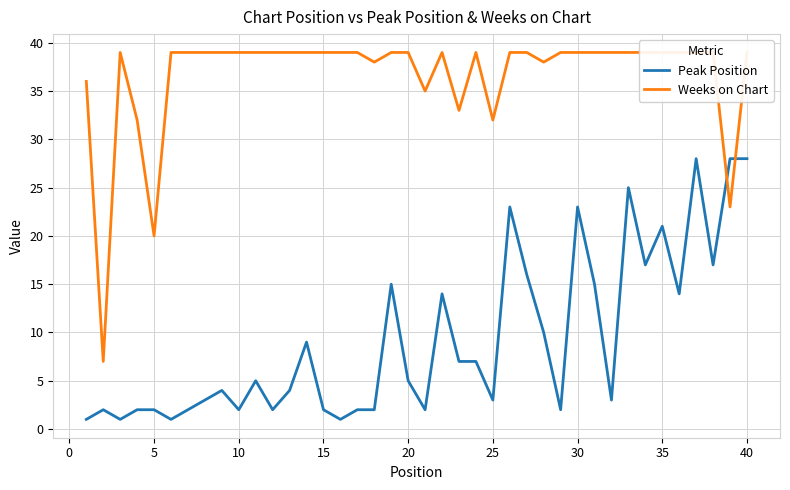

How many times do Weeks on Chart and Peak Position cross each other?

2